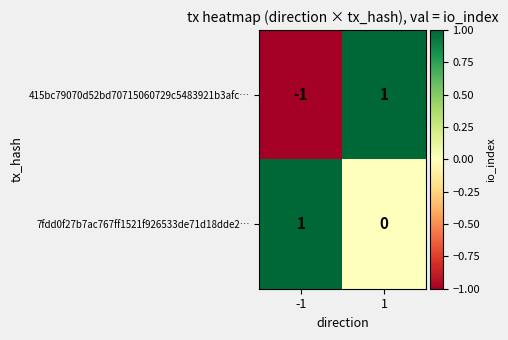

The value of 7fdd0f27b7ac767ff1521f926533de71d18dde2… at -1 is 0. True or false?

False